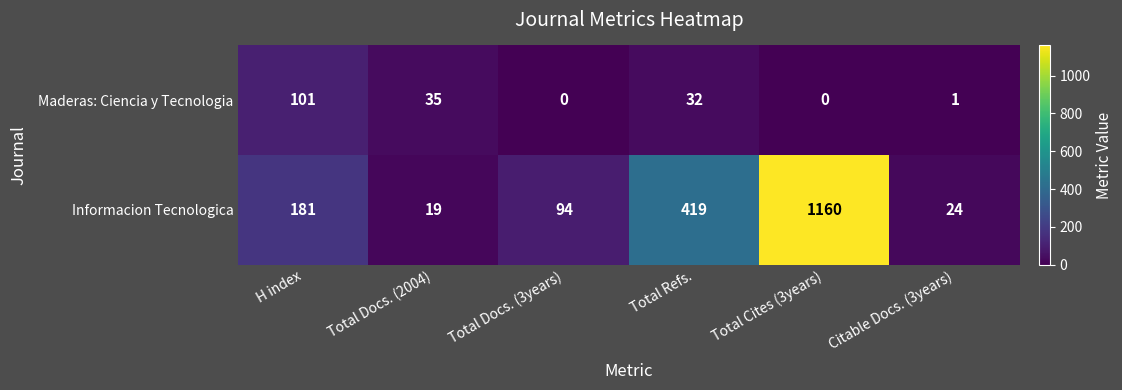

At which category is the sum across all series the highest?

Total Cites (3years)